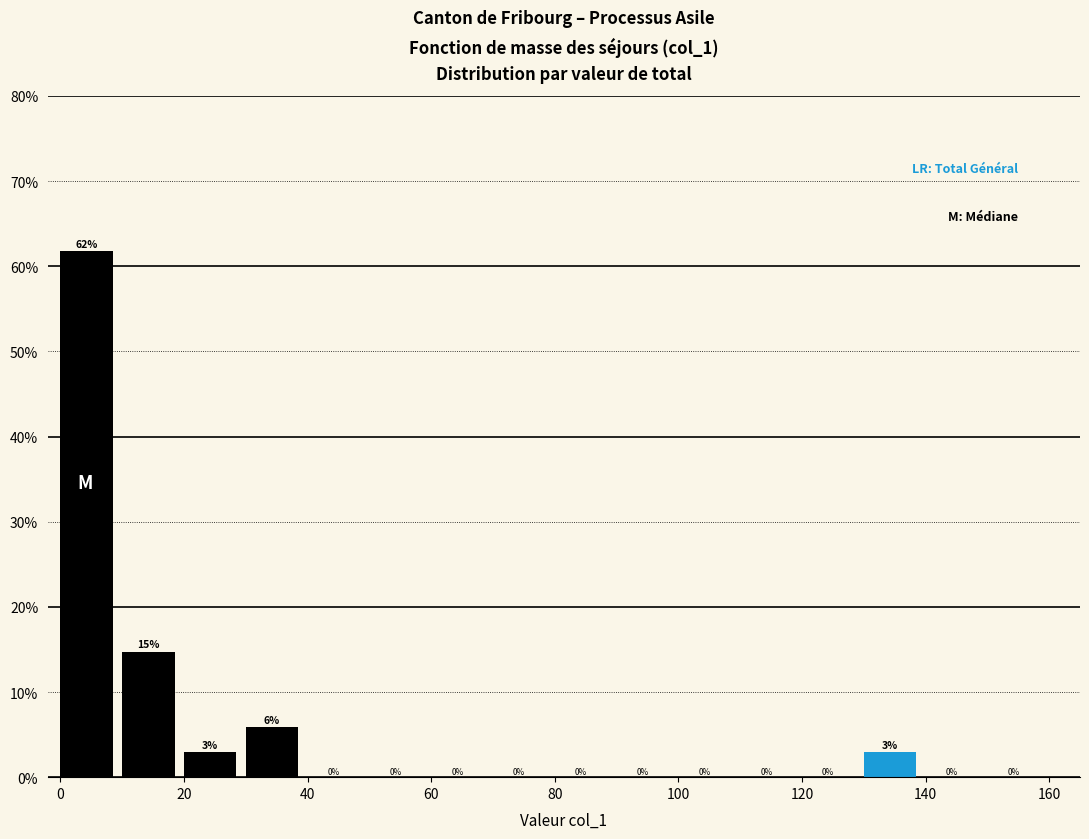

Over which range of the x-axis is the bar tallest?

0 to 10